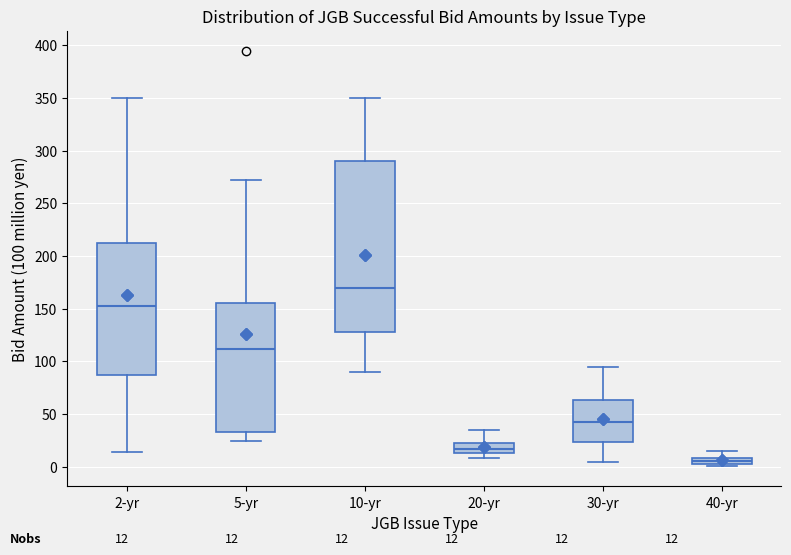

Which box has the lowest median line?

40-yr